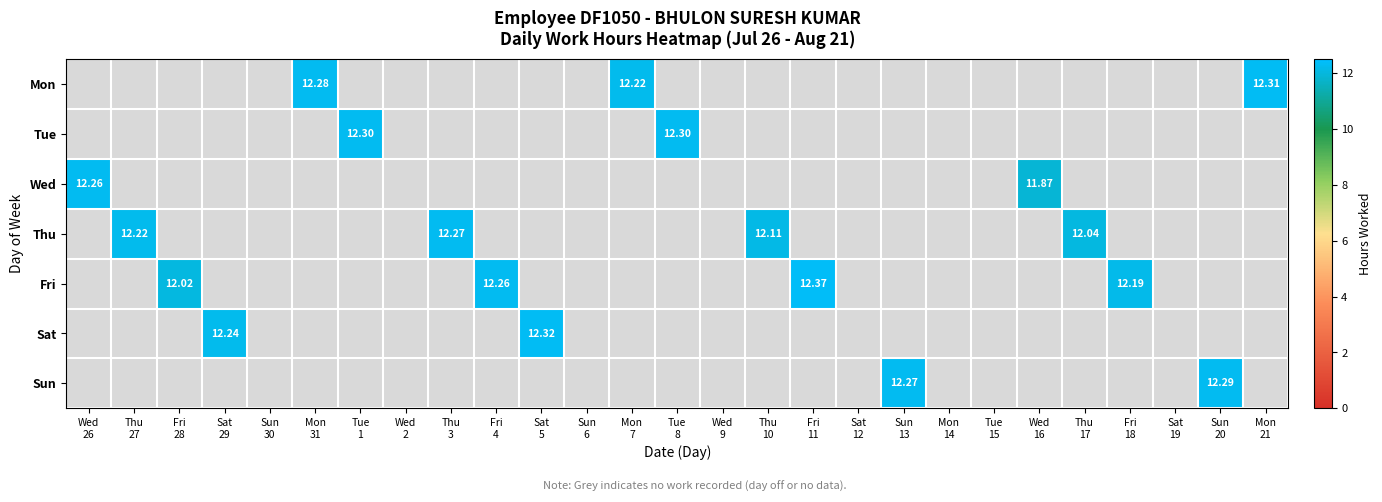

Is the value of Wed at Mon 7 greater than the value of Sun at Tue 1?

No